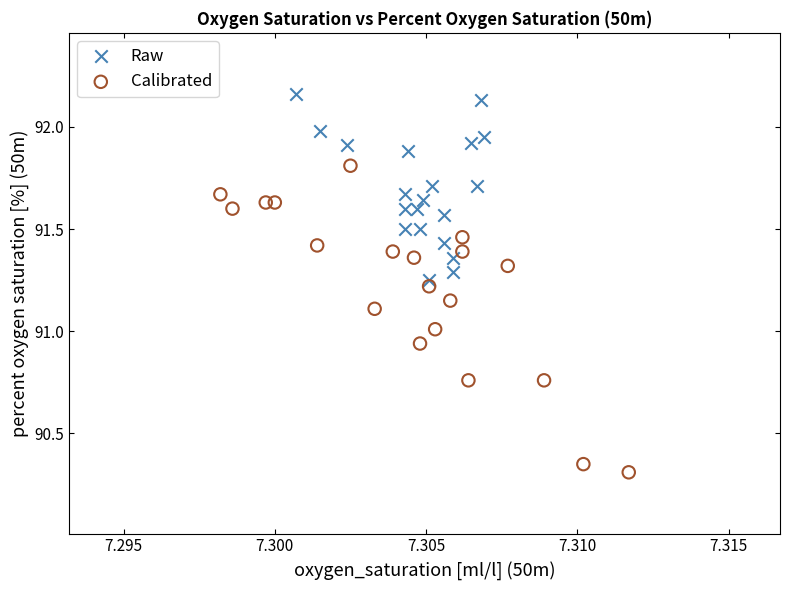

Which series has the widest spread of Y values?

Calibrated